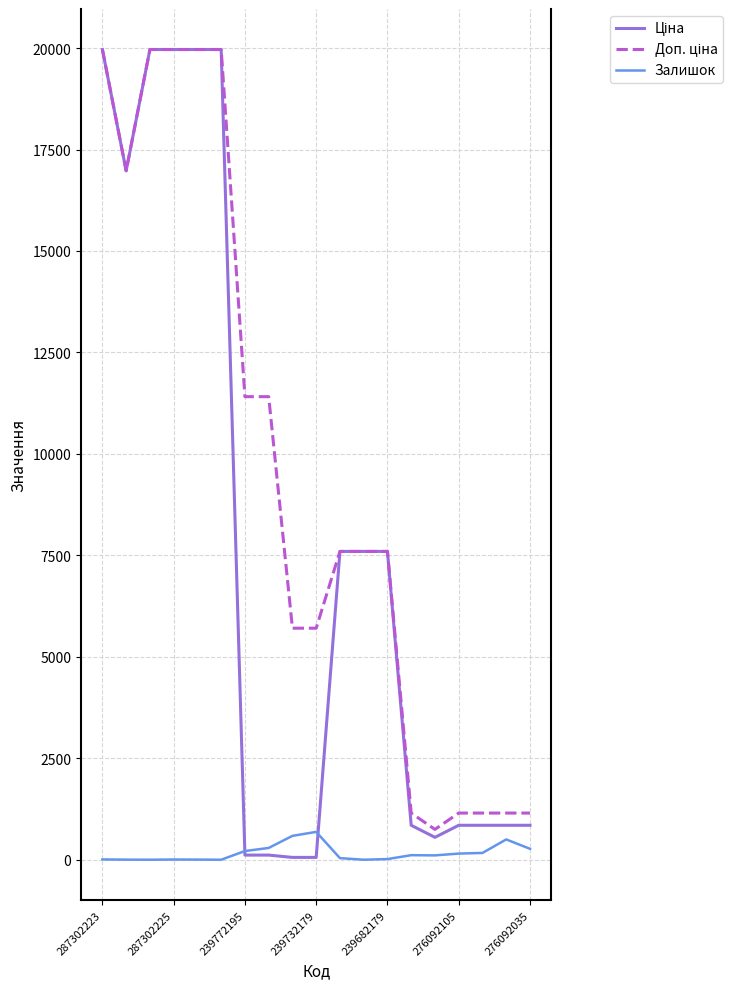

What is the maximum value shown in the chart?

19964.2